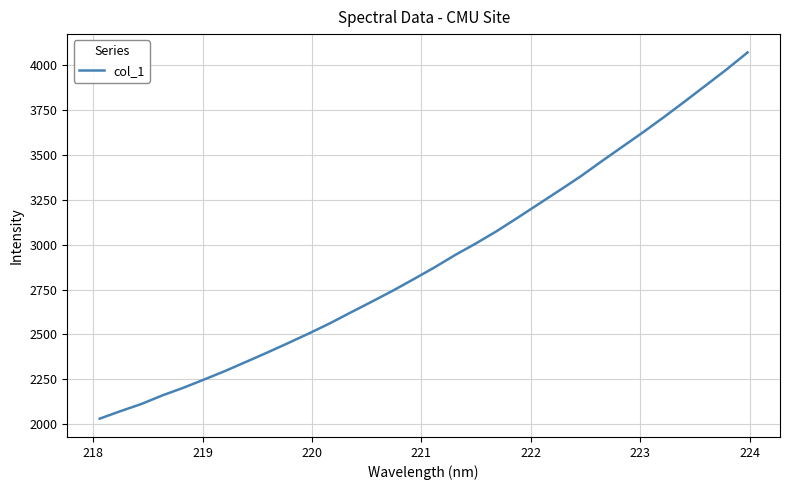

What is the maximum value shown in the chart?

4070.2